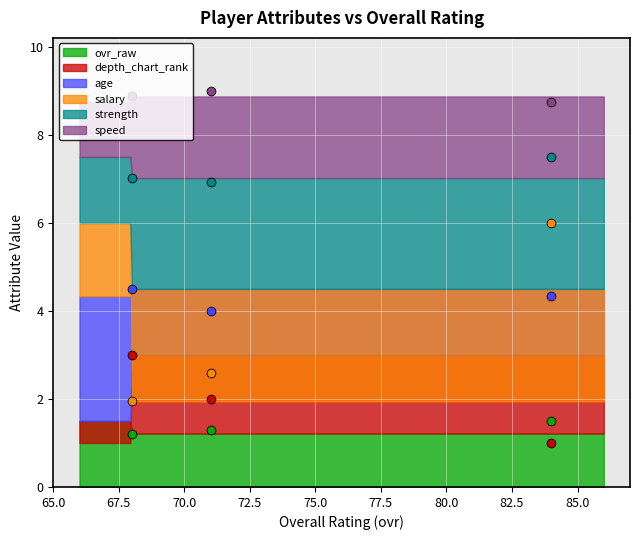

What are all the series names shown in the legend?

ovr_raw, depth_chart_rank, age, salary, strength, speed